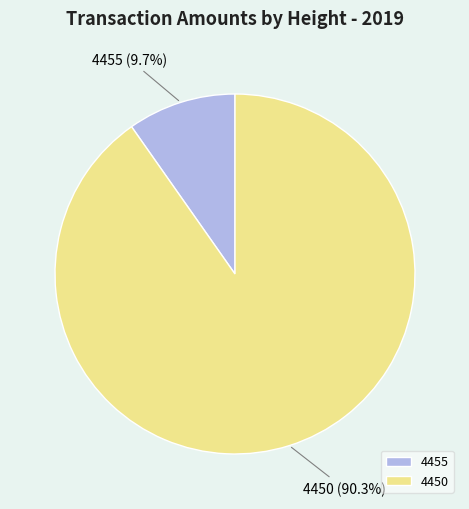

Approximately how many times larger is the value at 4450 compared to 4455?

9.3